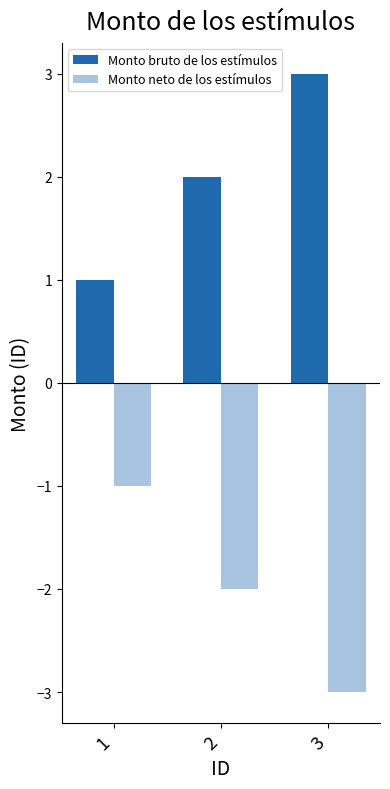

What is the difference between the highest and lowest values at 1?

2